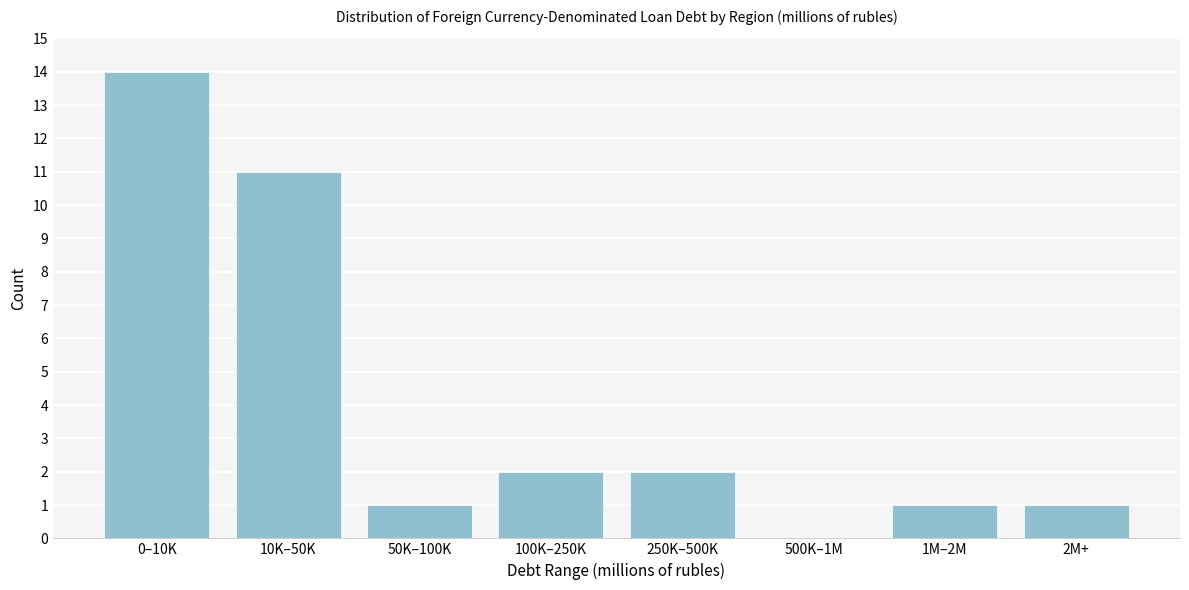

Reading left to right, extract all data points from this chart.

0–10K=14	10K–50K=11	50K–100K=1	100K–250K=2	250K–500K=2	500K–1M=0	1M–2M=1	2M+=1